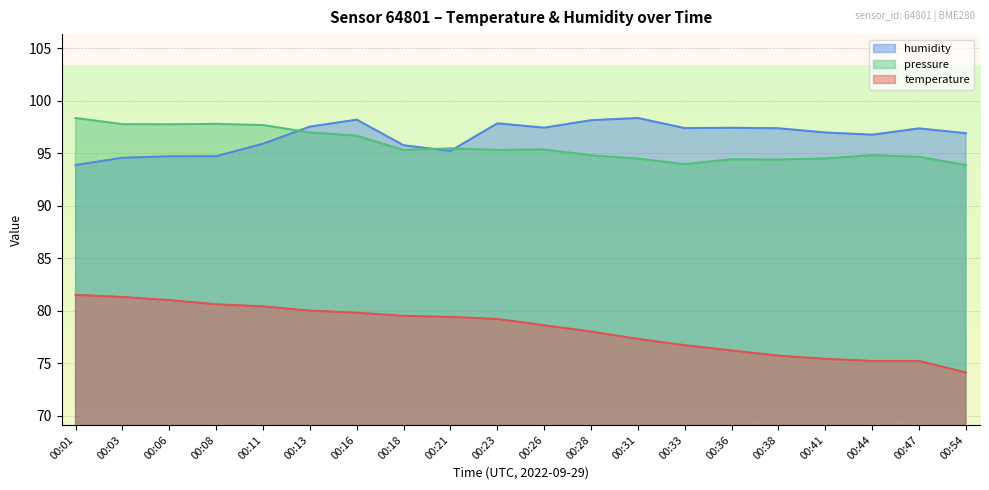

At which label does pressure_norm first exceed 95?

00:01